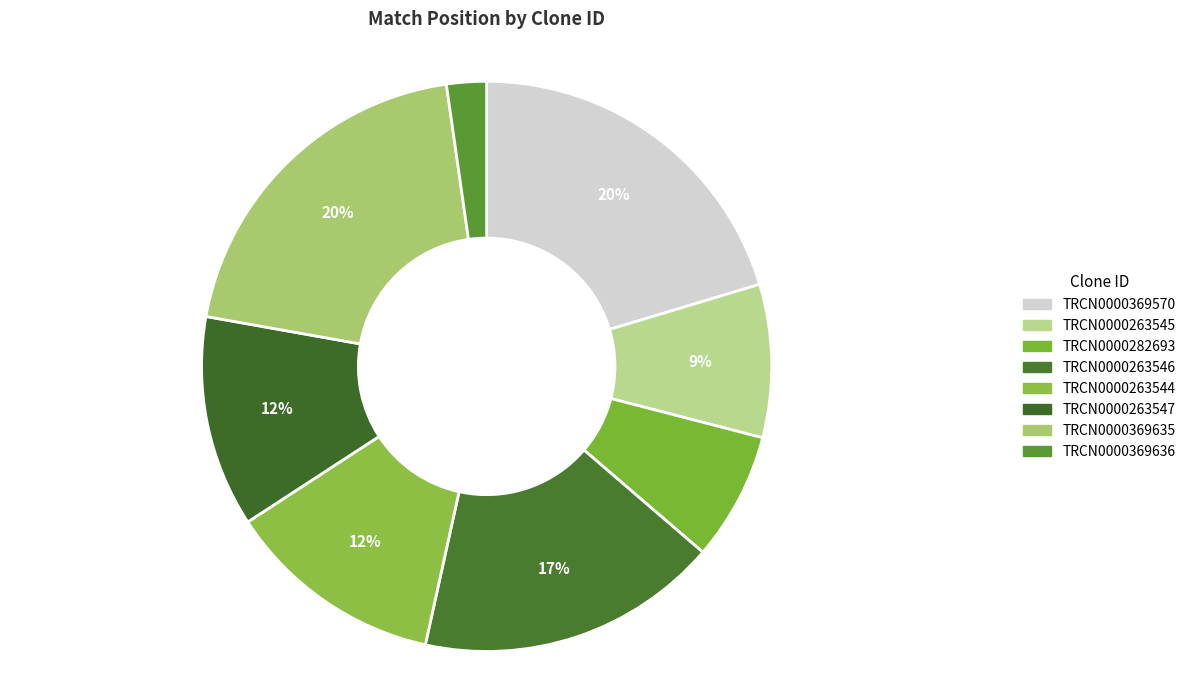

To the nearest percent, what is the average slice percentage?

12%